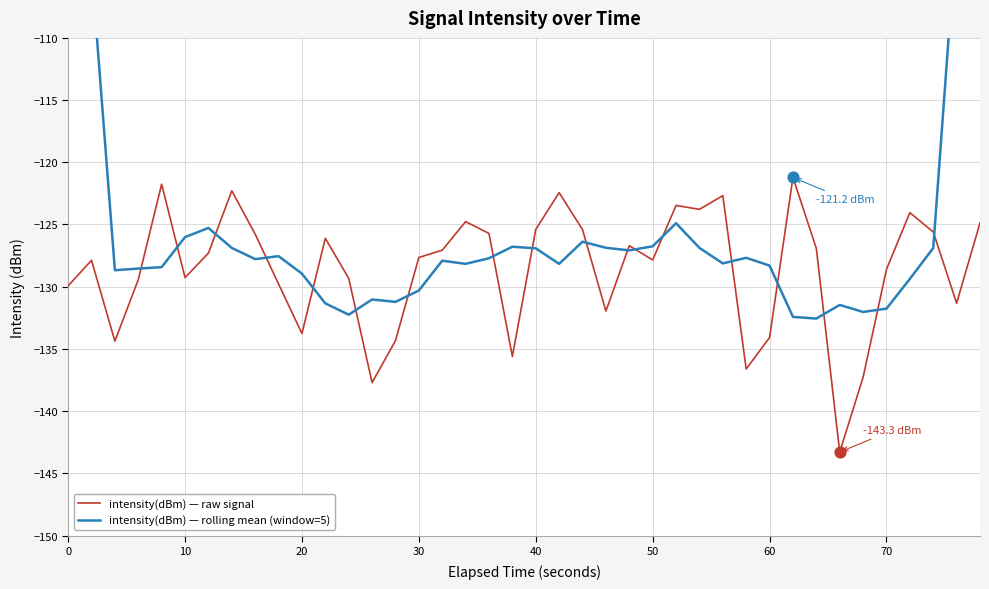

Which series contains the lowest Y value?

intensity(dBm) — raw signal